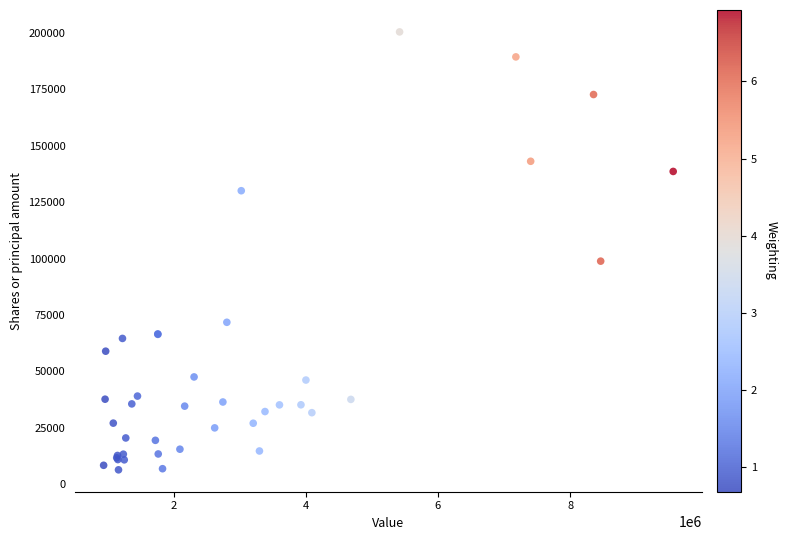

What Y value in the scatter plot is closest to 103457?

98899